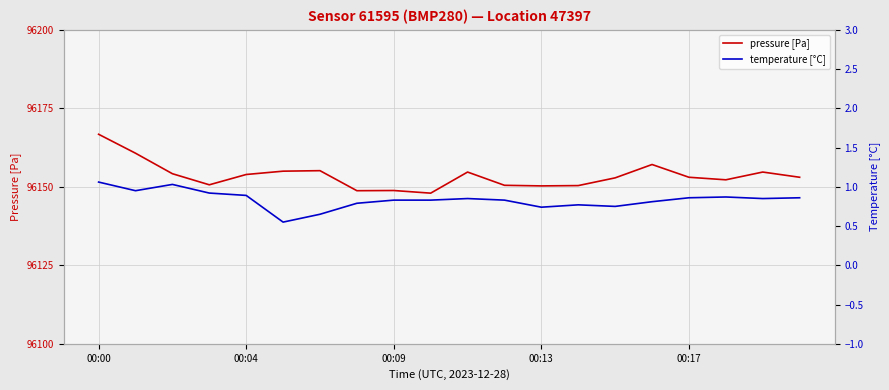

What is the lowest value of the pressure [Pa] series?

96148.0